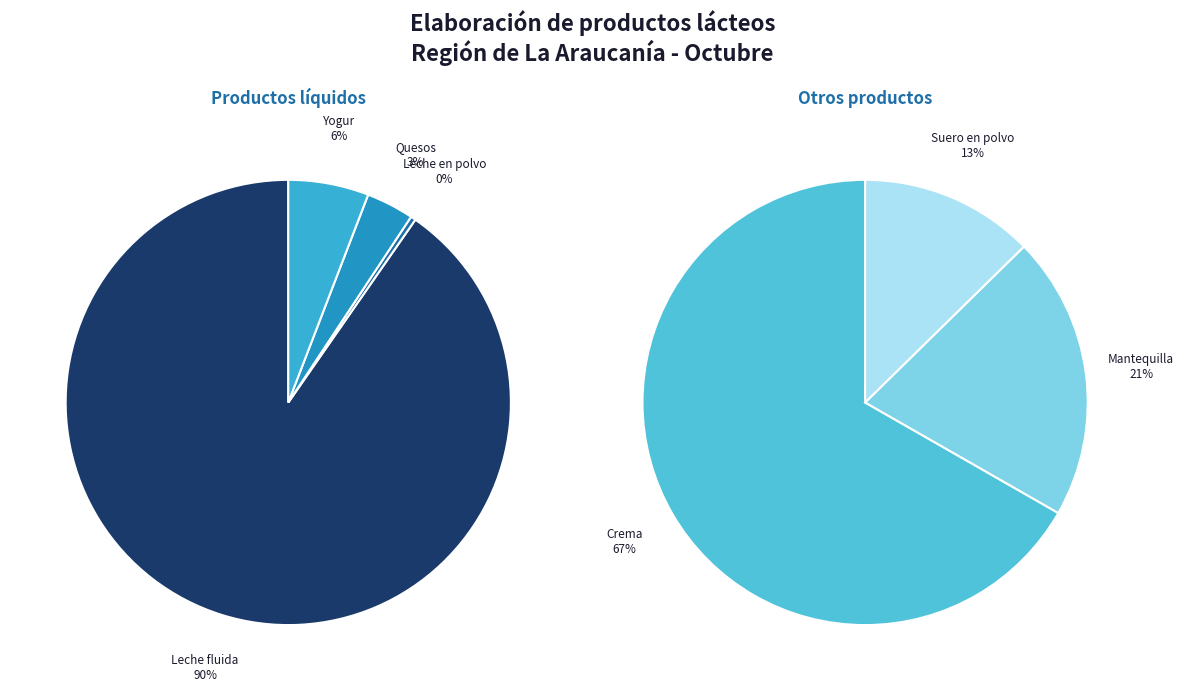

How many slices are in this pie chart?

7